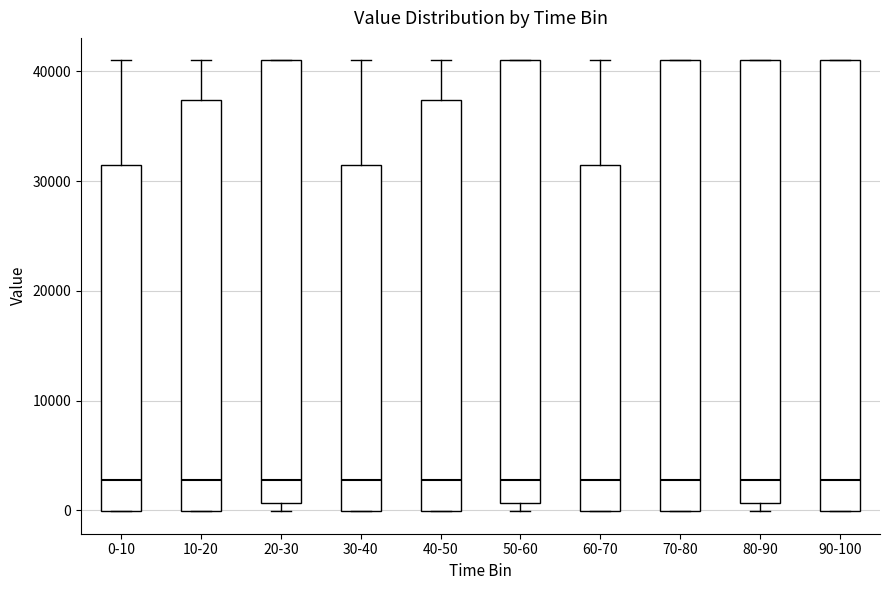

Reading left to right, read every box against the y-axis: the position of its median line, the range the box covers, and the ends of its whiskers. The values are not printed on the chart, so give them approximately, as read against the axis.

0-10: median 3000, box 0 to 31000, whiskers 0 to 41000
10-20: median 3000, box 0 to 37000, whiskers 0 to 41000
20-30: median 3000, box 1000 to 41000, whiskers 0 to 41000
30-40: median 3000, box 0 to 31000, whiskers 0 to 41000
40-50: median 3000, box 0 to 37000, whiskers 0 to 41000
50-60: median 3000, box 1000 to 41000, whiskers 0 to 41000
60-70: median 3000, box 0 to 31000, whiskers 0 to 41000
70-80: median 3000, box 0 to 41000, whiskers 0 to 41000
80-90: median 3000, box 1000 to 41000, whiskers 0 to 41000
90-100: median 3000, box 0 to 41000, whiskers 0 to 41000